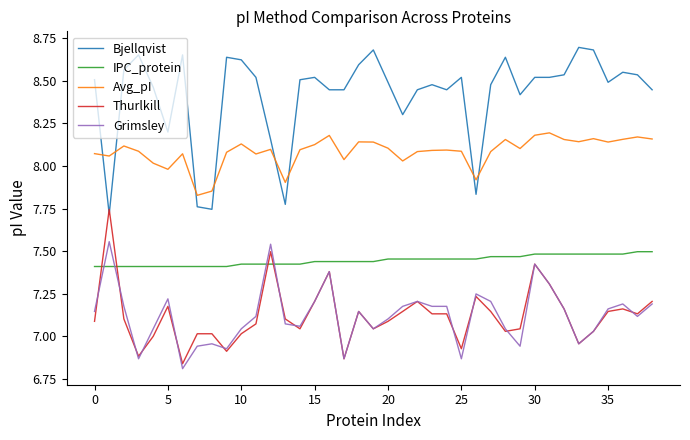

What is the difference between the second highest and second lowest values in the IPC_protein series?

0.1